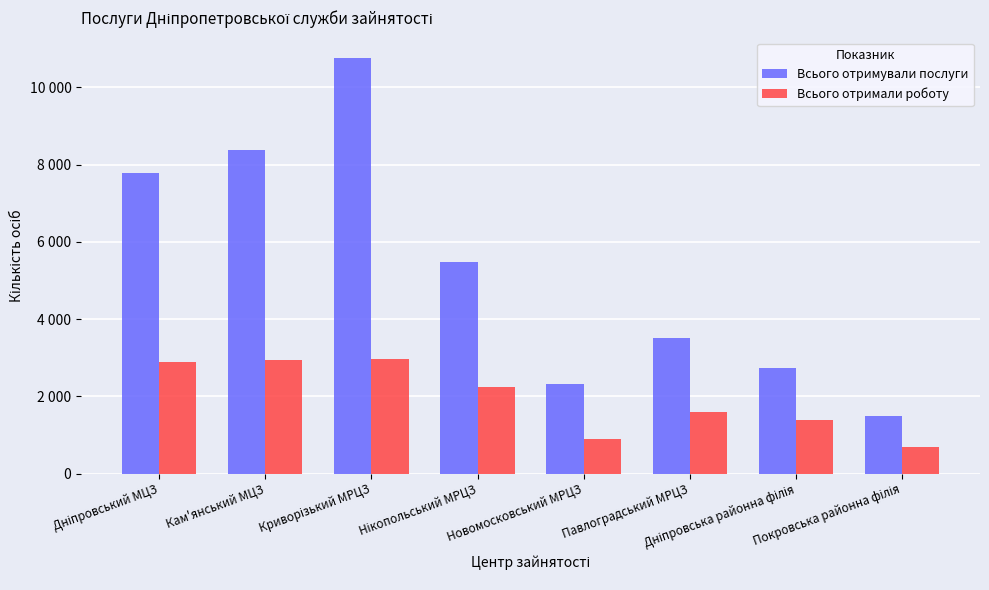

Which series has the largest total across all categories?

Всього отримували послуги